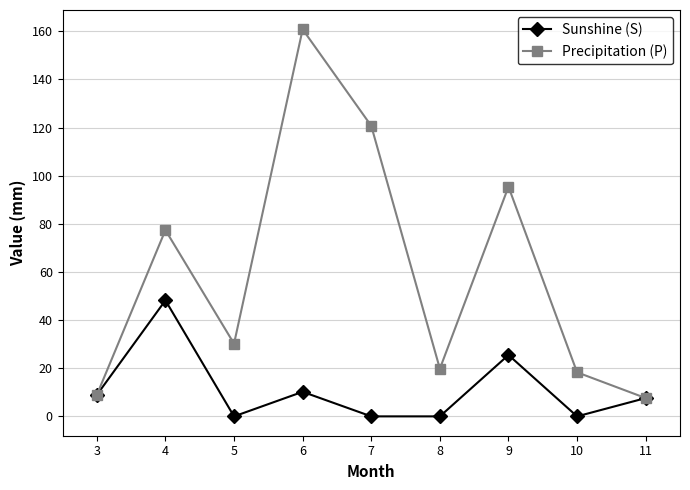

What is the sum of all Precipitation (P) values?

539.1